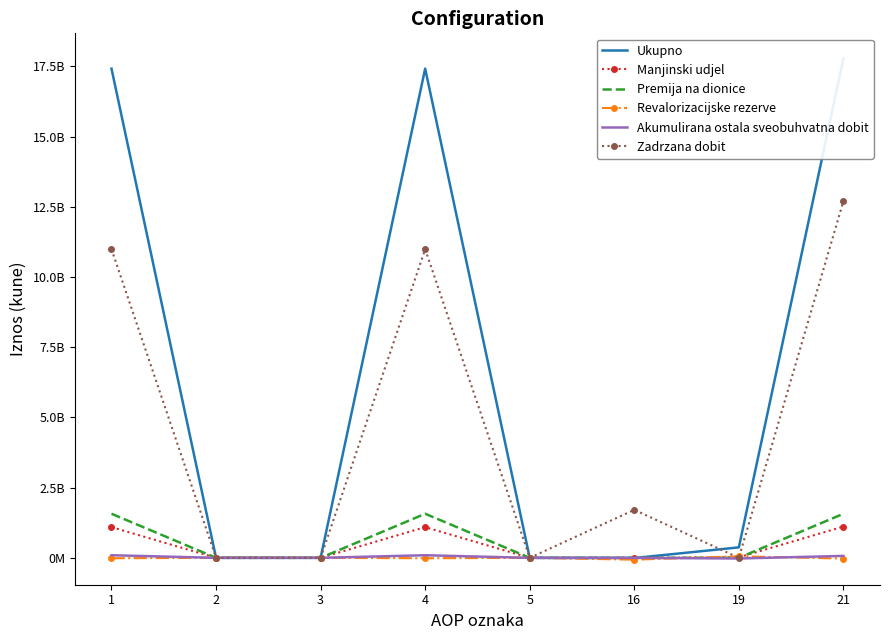

What is the sum of all Akumulirana ostala sveobuhvatna dobit values?

229420674